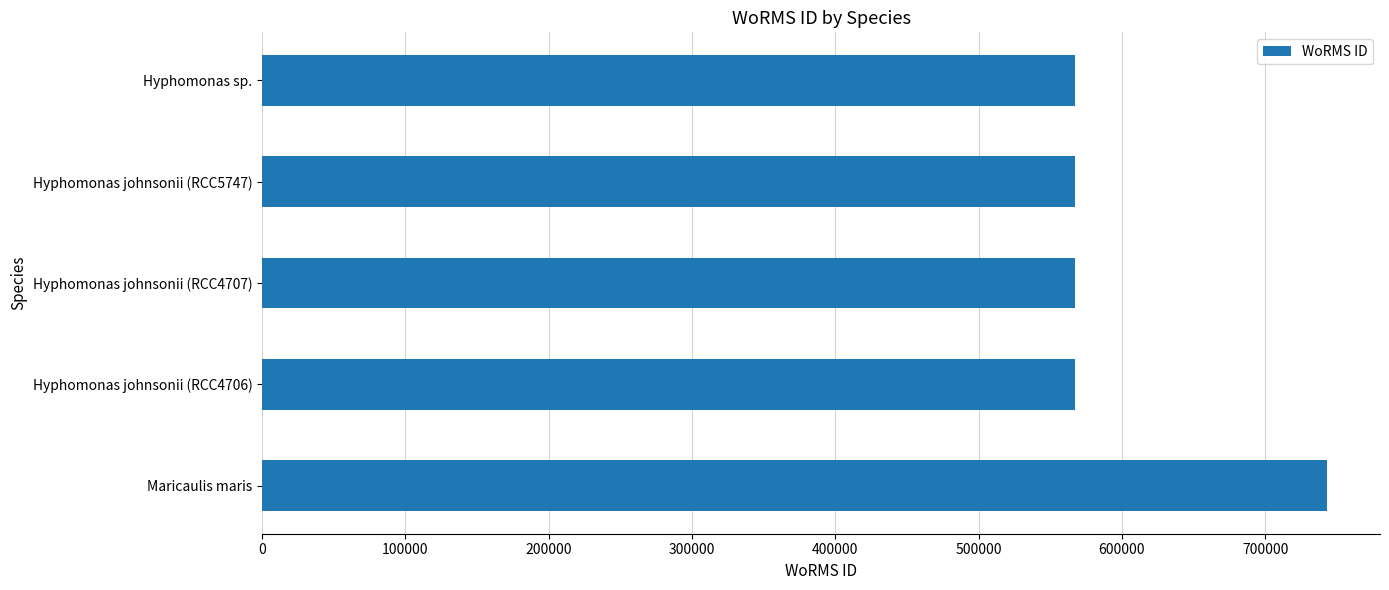

What is the change in value from Maricaulis maris to Hyphomonas sp.?

-175401